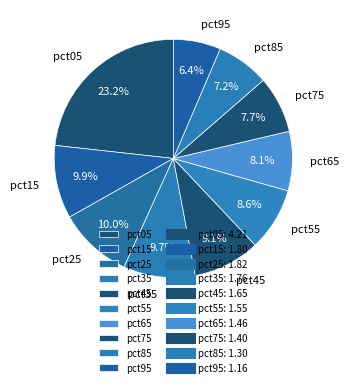

What is the largest slice in the pie chart?

pct05